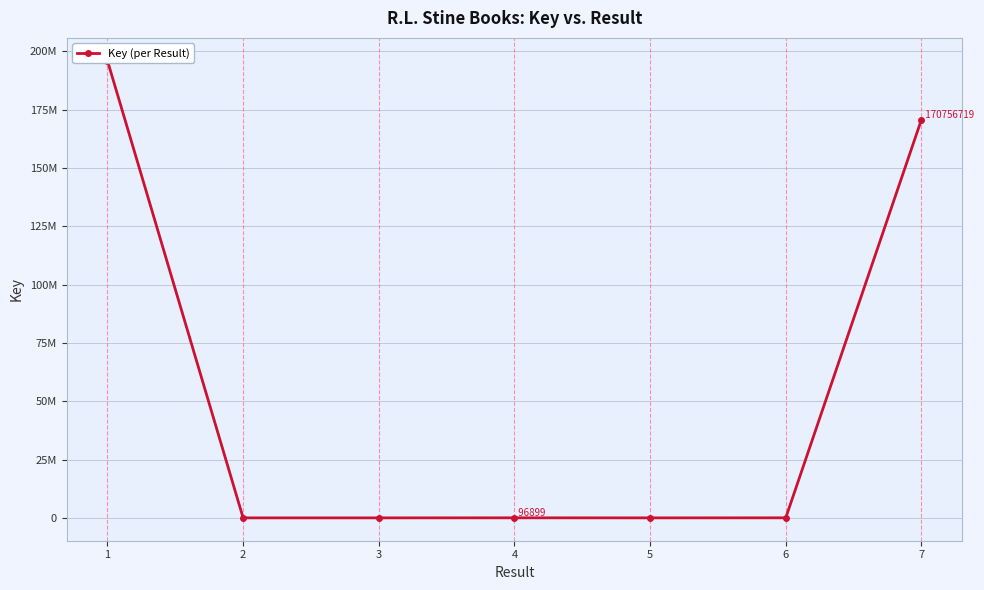

Is it true that the value at 1 is 322928150?

False